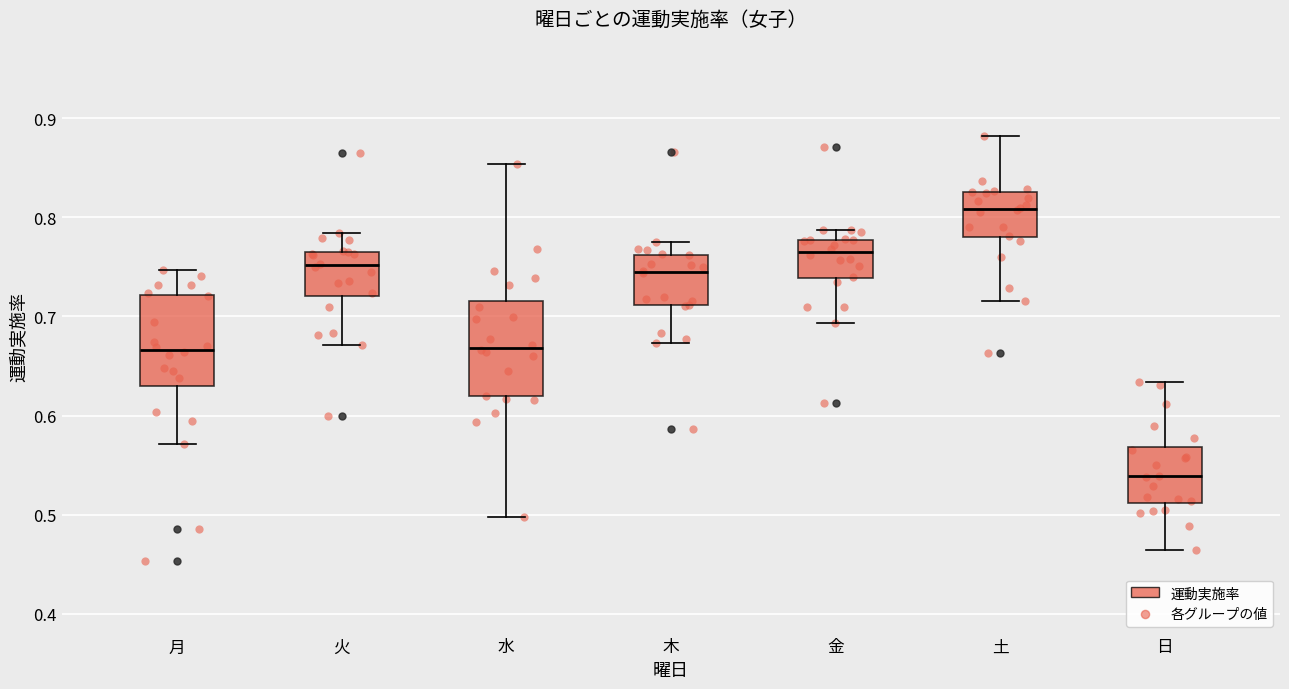

Which box's median line is the lowest?

日